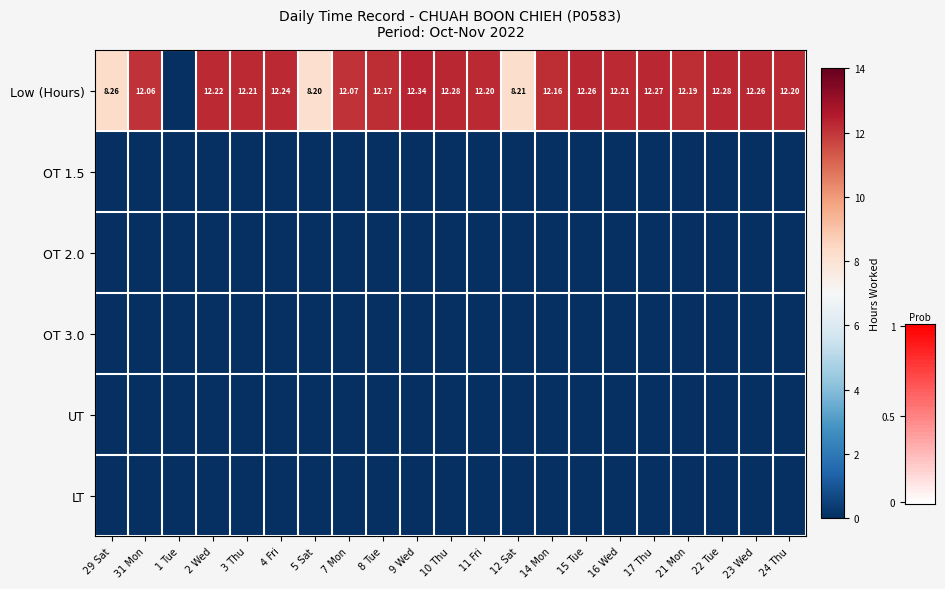

Which series has the largest total across all categories?

Low (Hours)